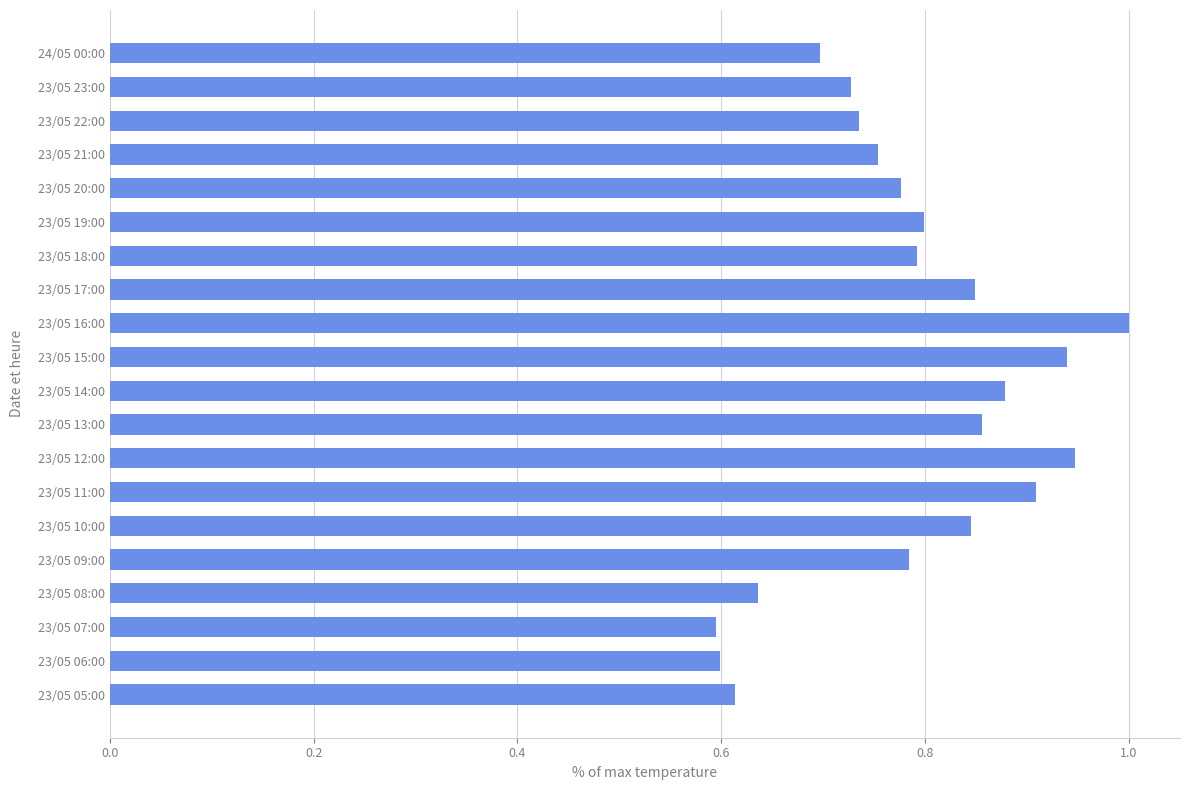

What is the greatest value displayed?

1.0